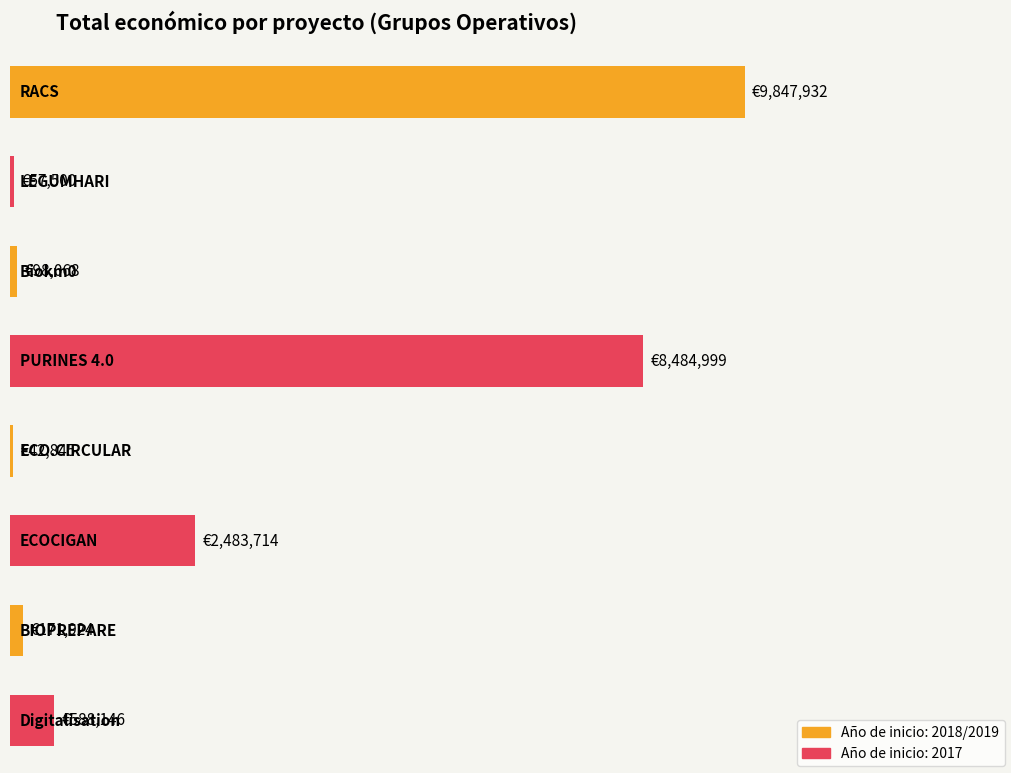

What is the average value?

2721891